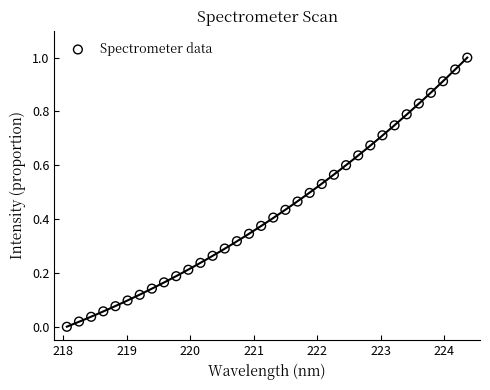

What is the range of X values (max minus min)?

6.3